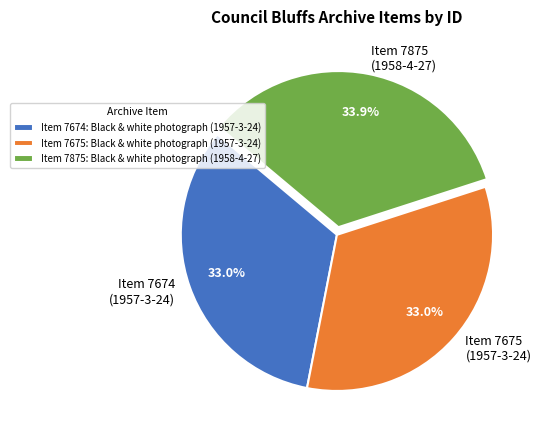

Is the sum of Item 7674 (1957-3-24) and Item 7675 (1957-3-24) greater than half?

Yes